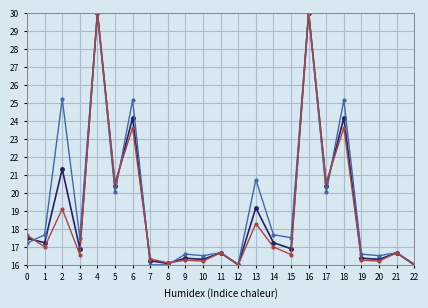

What is the total value across all series at 12?

48.0